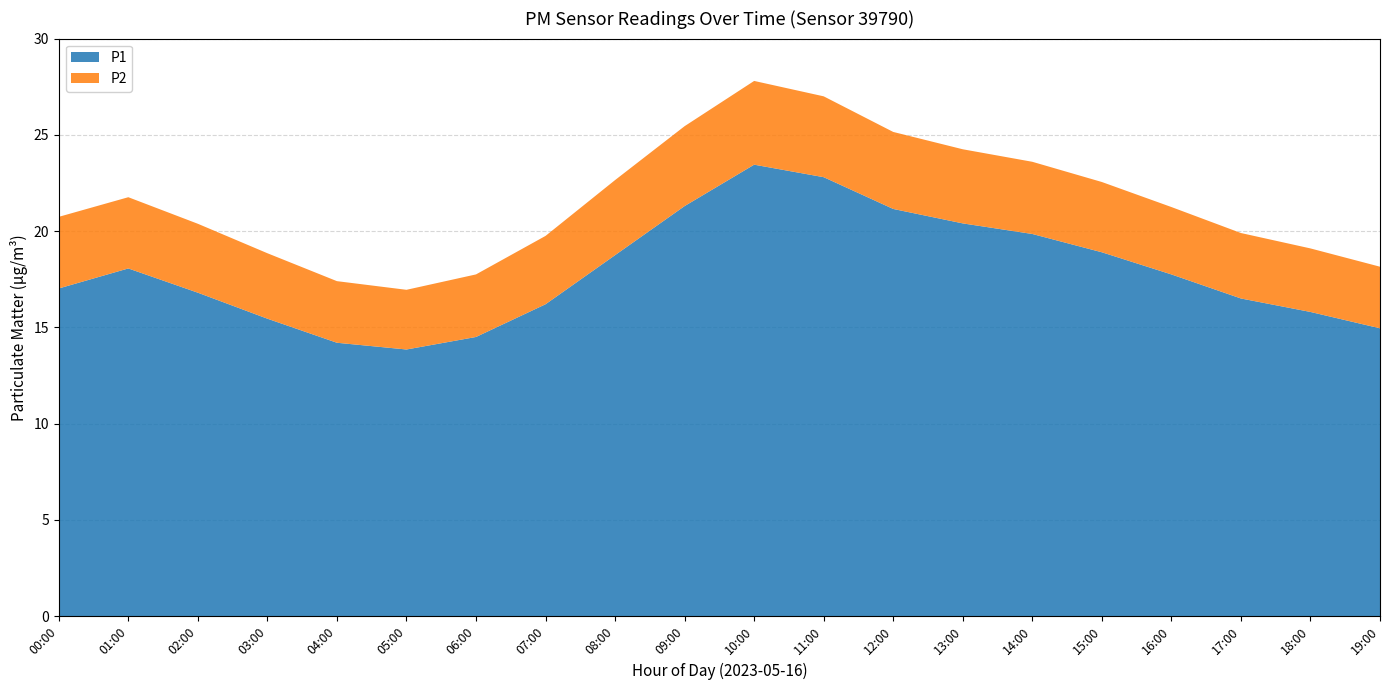

Reading left to right, transcribe all the data shown in this chart.

P1: 17.1	18.1	16.8	15.4	14.2	13.8	14.5	16.2	18.8	21.3	23.4	22.8	21.1	20.4	19.9	18.9	17.8	16.5	15.8	14.9
P2: 3.6	3.7	3.6	3.4	3.2	3.1	3.2	3.5	3.9	4.2	4.3	4.2	4.0	3.9	3.8	3.6	3.5	3.4	3.3	3.2